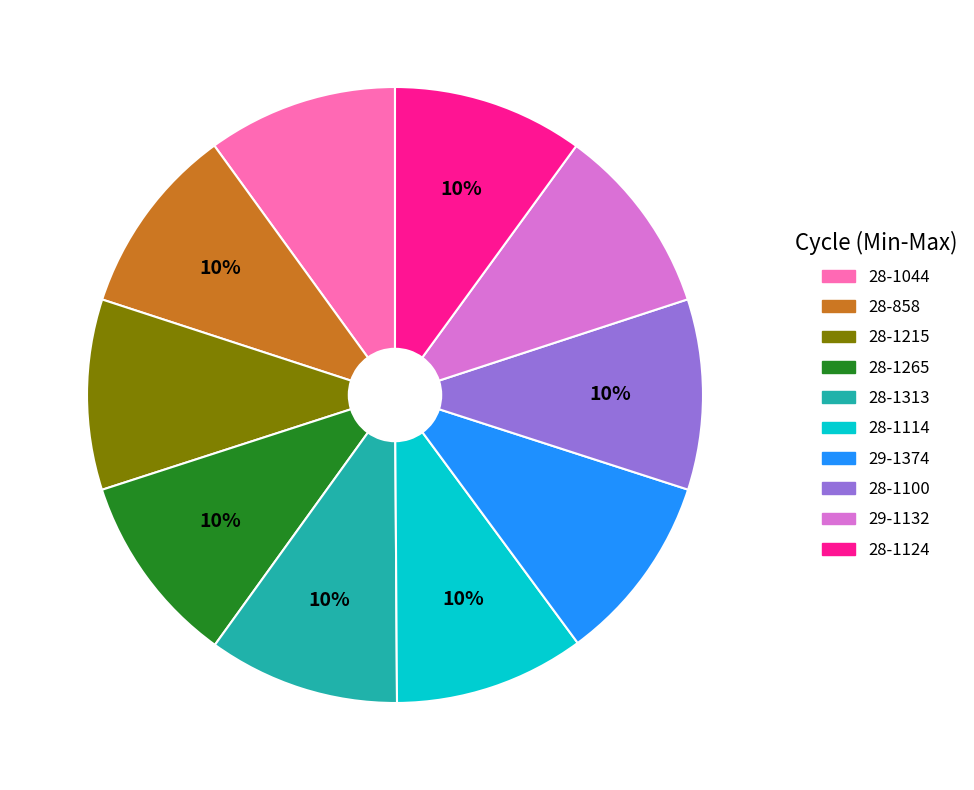

Is there a majority slice in this chart?

No